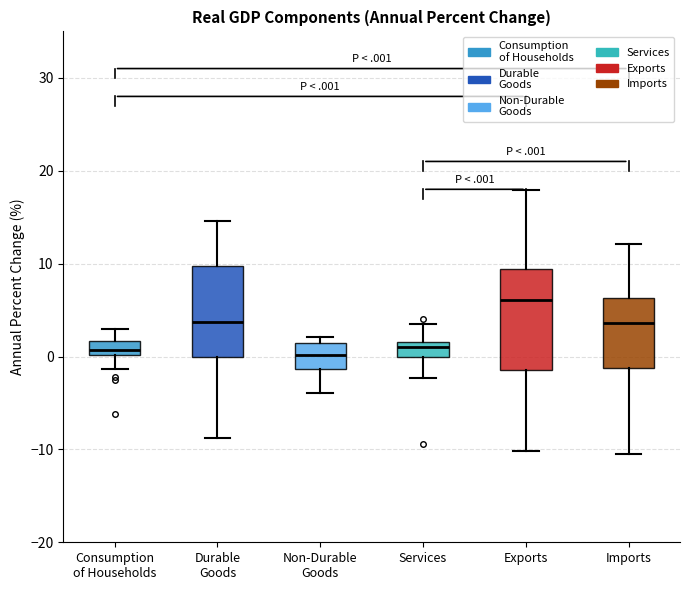

Reading left to right, read every box against the y-axis: the position of its median line, the range the box covers, and the ends of its whiskers. The values are not printed on the chart, so give them approximately, as read against the axis.

Consumption of Households: median 1, box 0 to 2, whiskers -1 to 3
Durable Goods: median 4, box 0 to 10, whiskers -9 to 15
Non-Durable Goods: median 0, box -1 to 1, whiskers -4 to 2
Services: median 1, box 0 to 2, whiskers -2 to 4
Exports: median 6, box -1 to 9, whiskers -10 to 18
Imports: median 4, box -1 to 6, whiskers -10 to 12